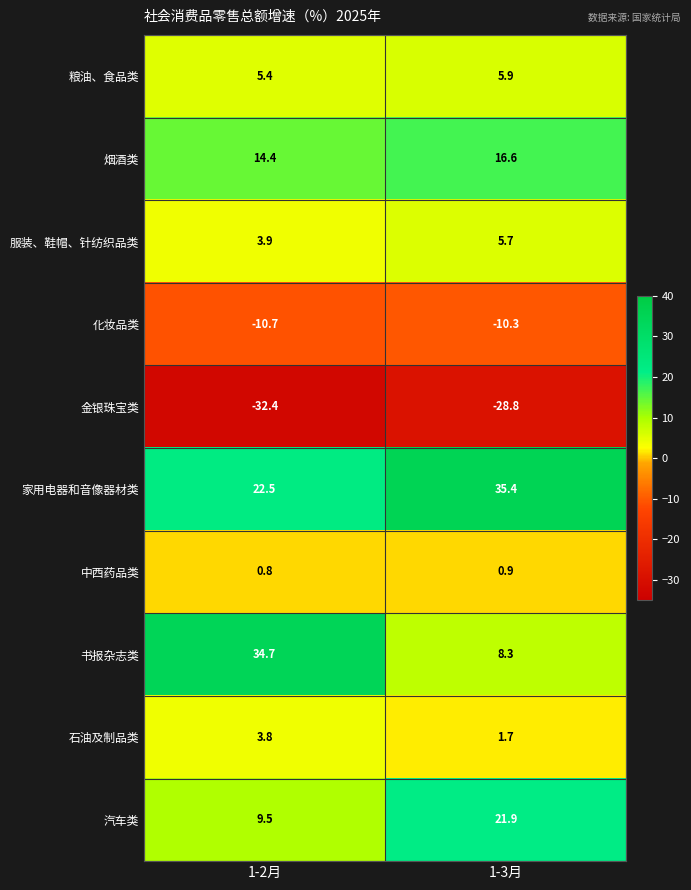

What is the difference between the maximum and minimum values in the 烟酒类 series?

2.2